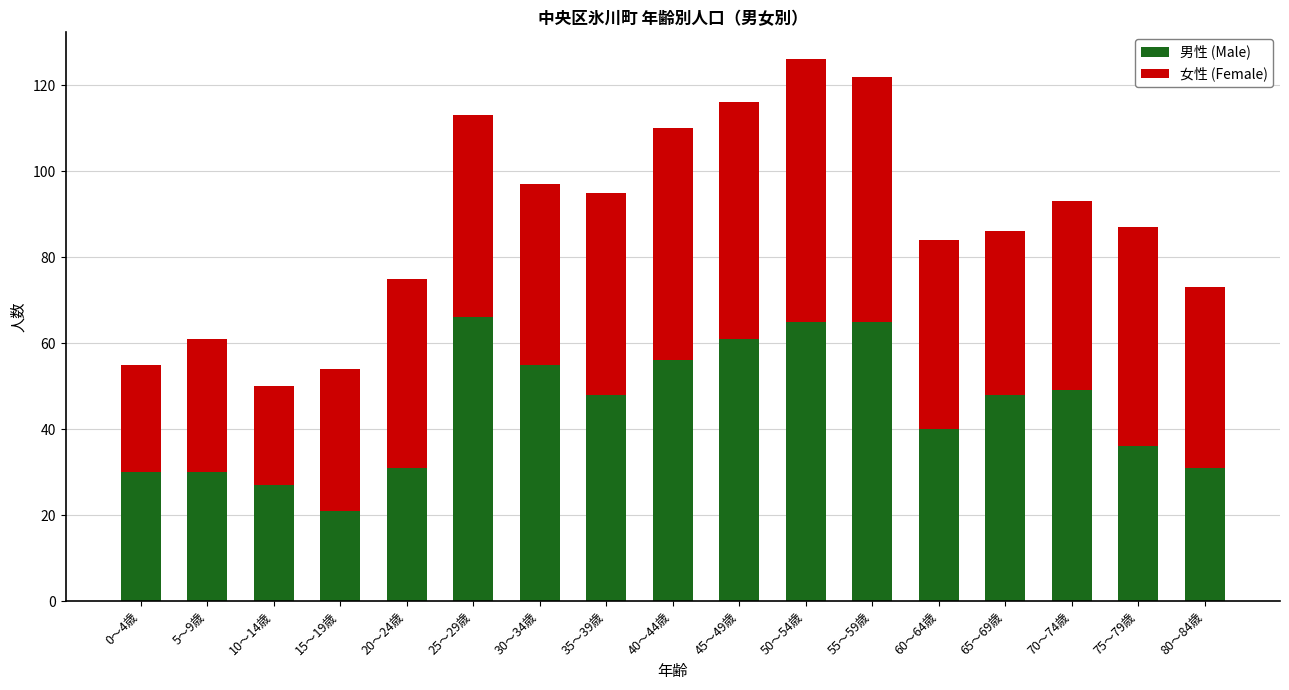

What is the lowest value of the 男性 (Male) series?

21